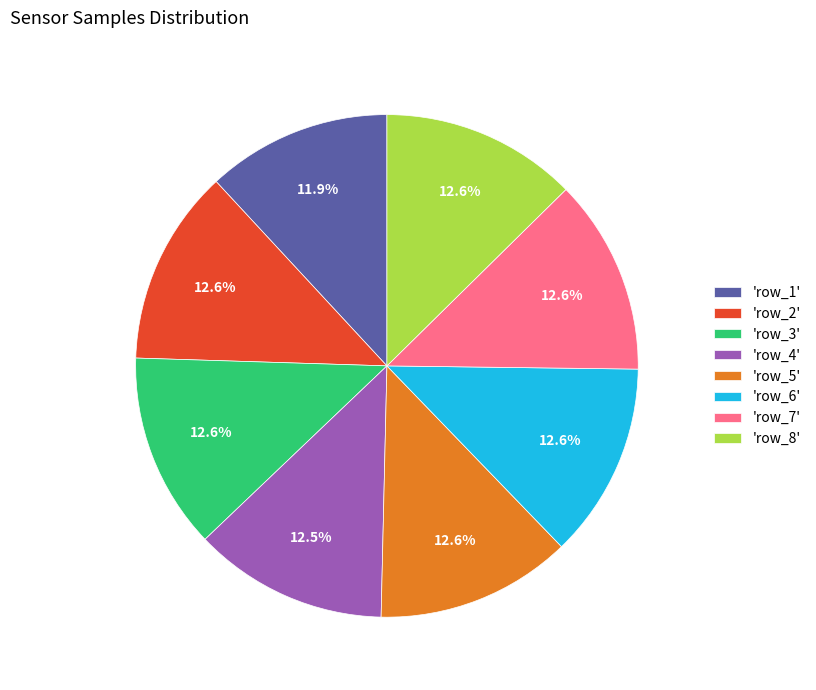

What is the ratio of the value at 'row_4' to the value at 'row_3'?

1.0